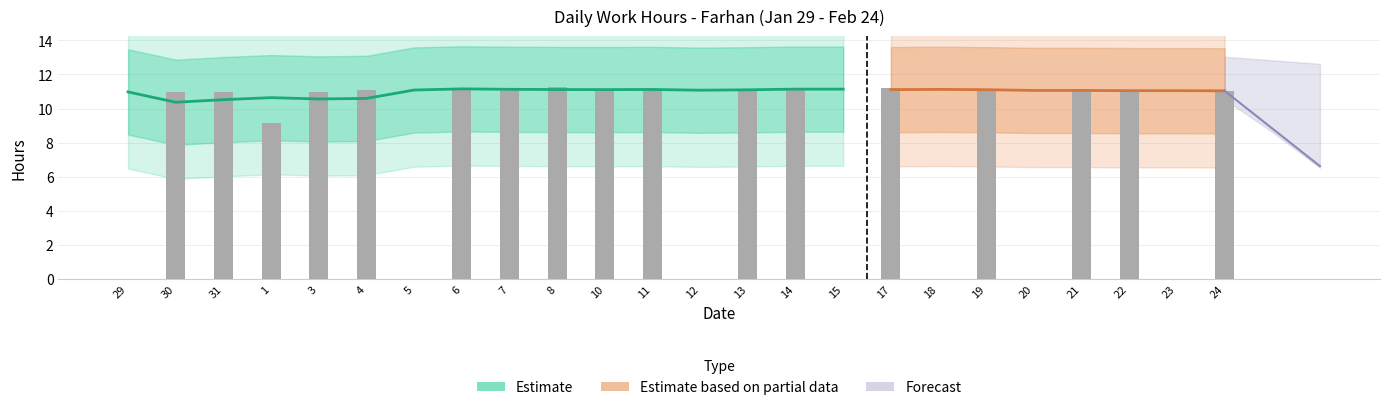

What position from the left is 13?

14